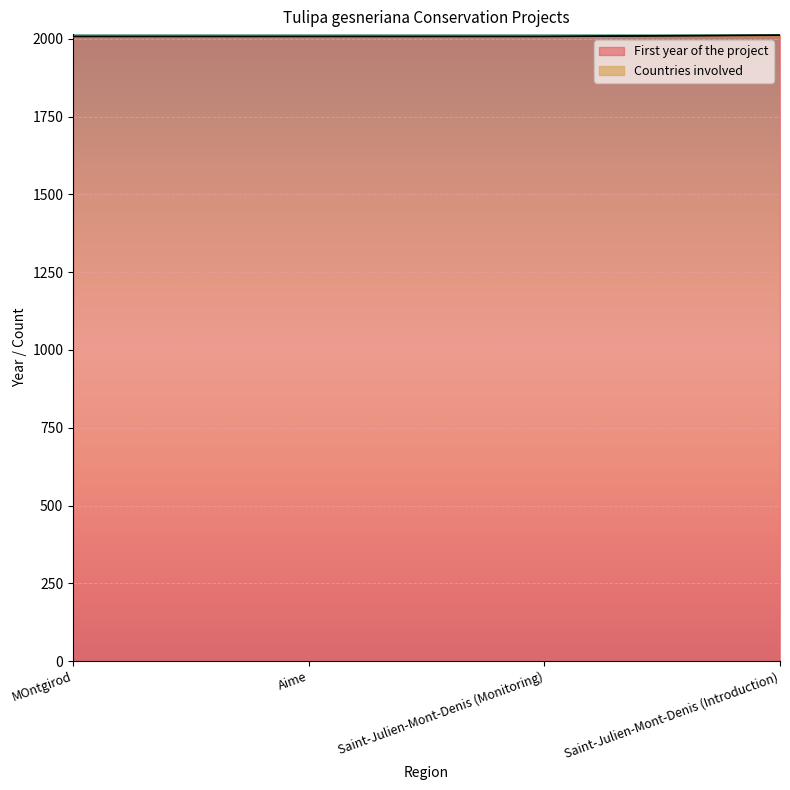

What is the difference between the values at MOntgirod and Saint-Julien-Mont-Denis (Introduction)?

4